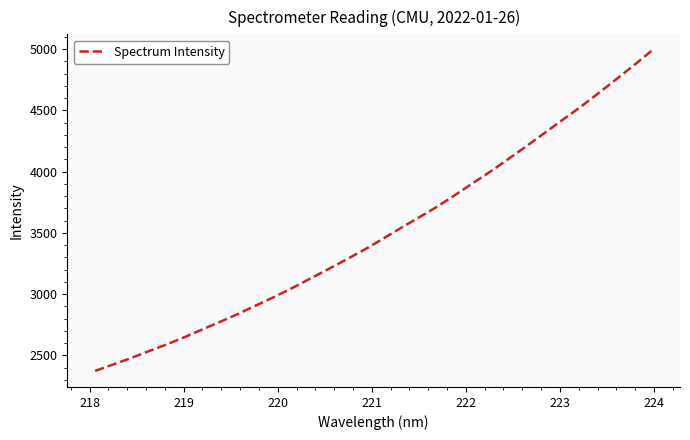

What is the difference between the maximum and minimum values?

2617.4